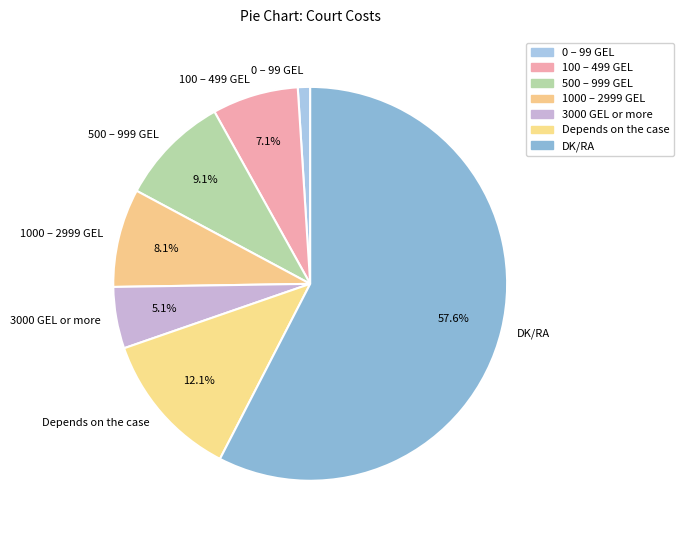

Does any single category account for the majority?

Yes